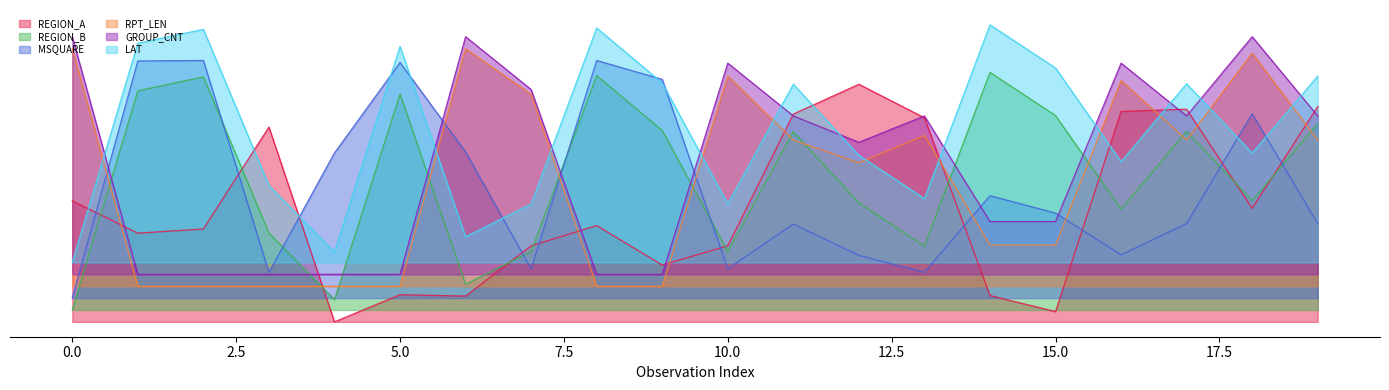

What is the difference between the highest and lowest values at 9?

0.9